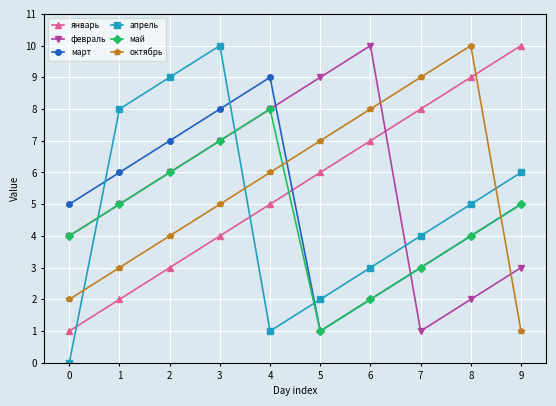

Count the number of categories in the chart.

10